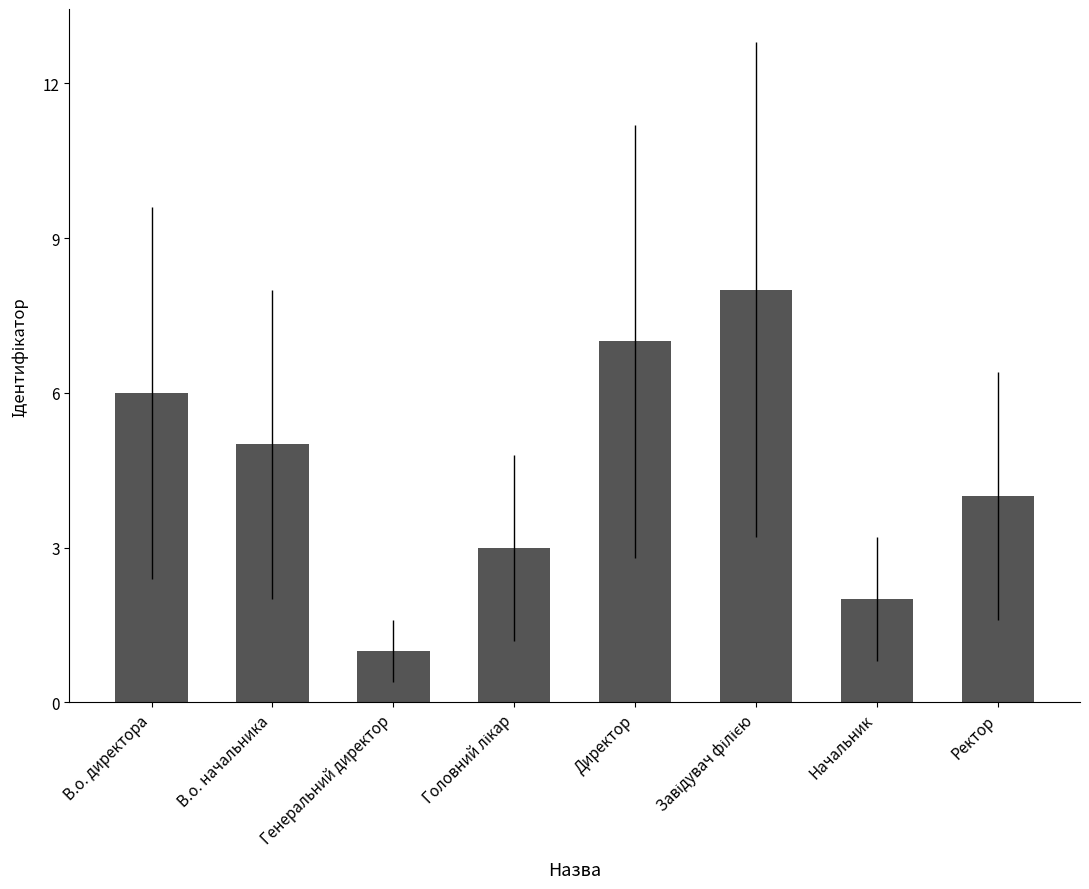

Where does the data first go above 5?

В.о. директора